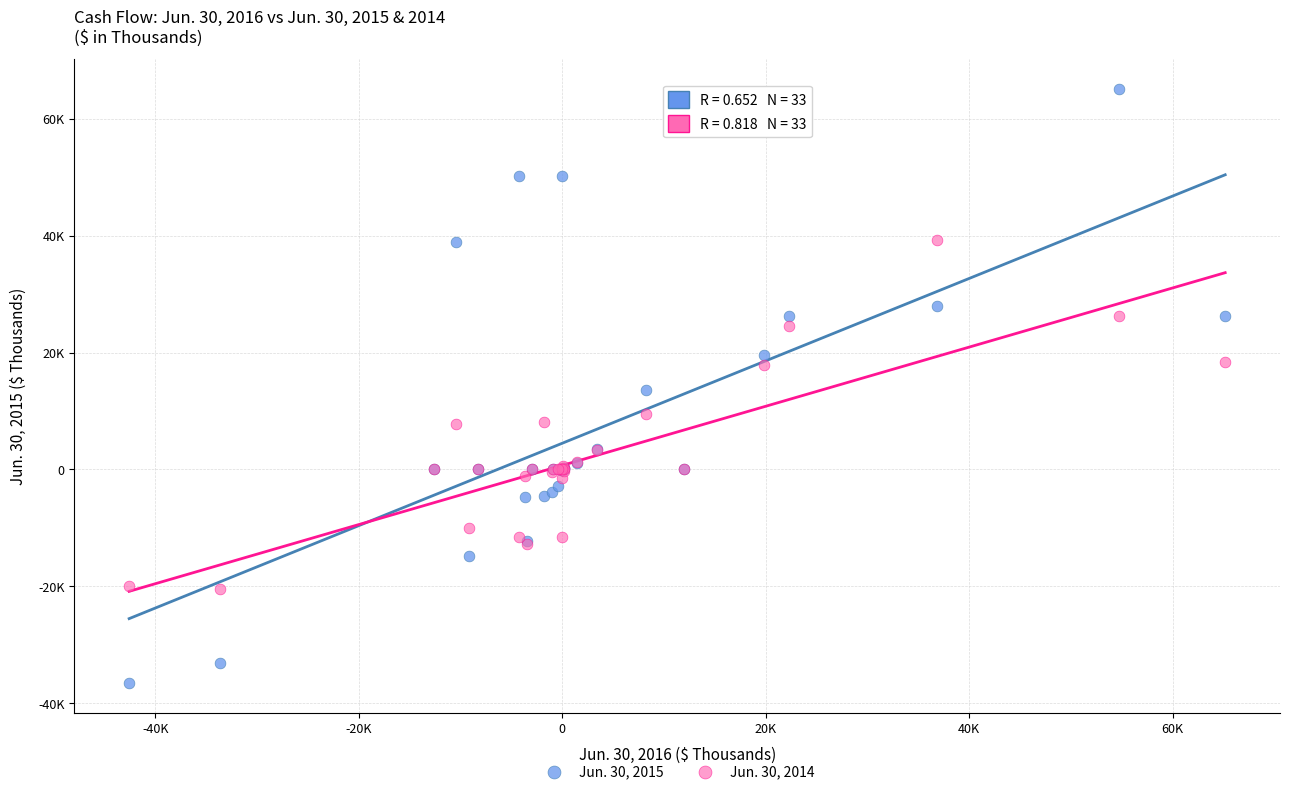

Which series has the largest Y range (max minus min)?

Jun. 30, 2015